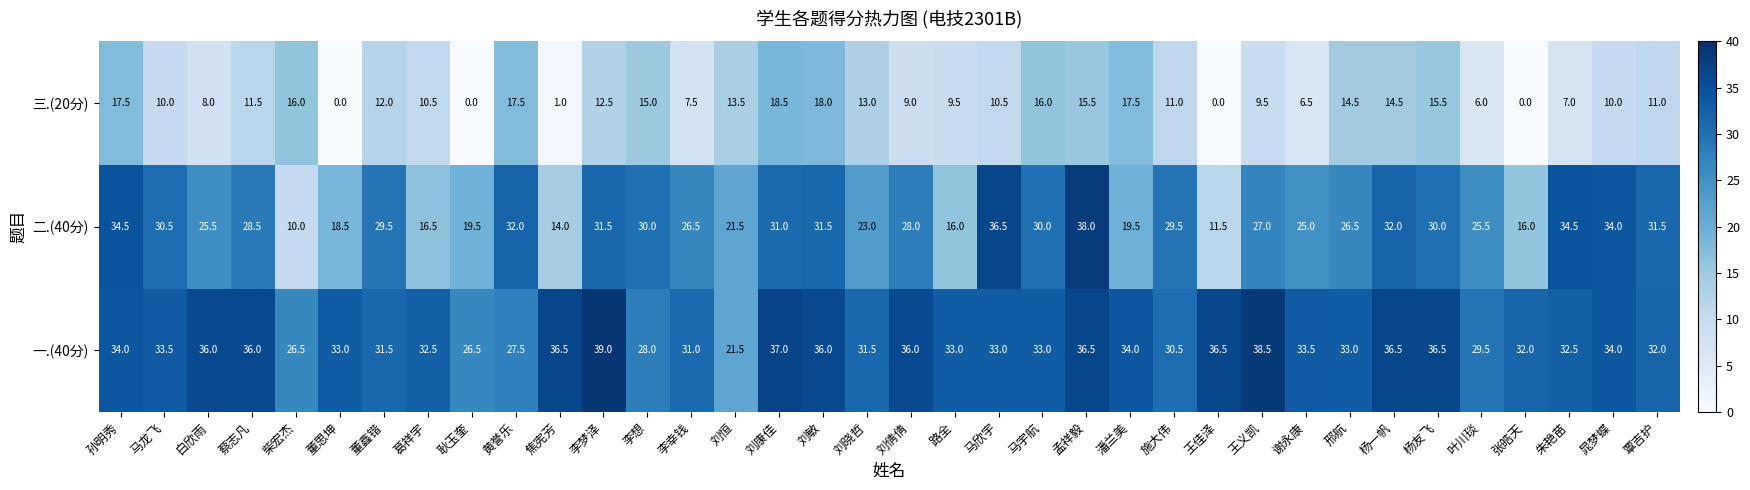

How many values in the 三.(20分) series are below 11?

17